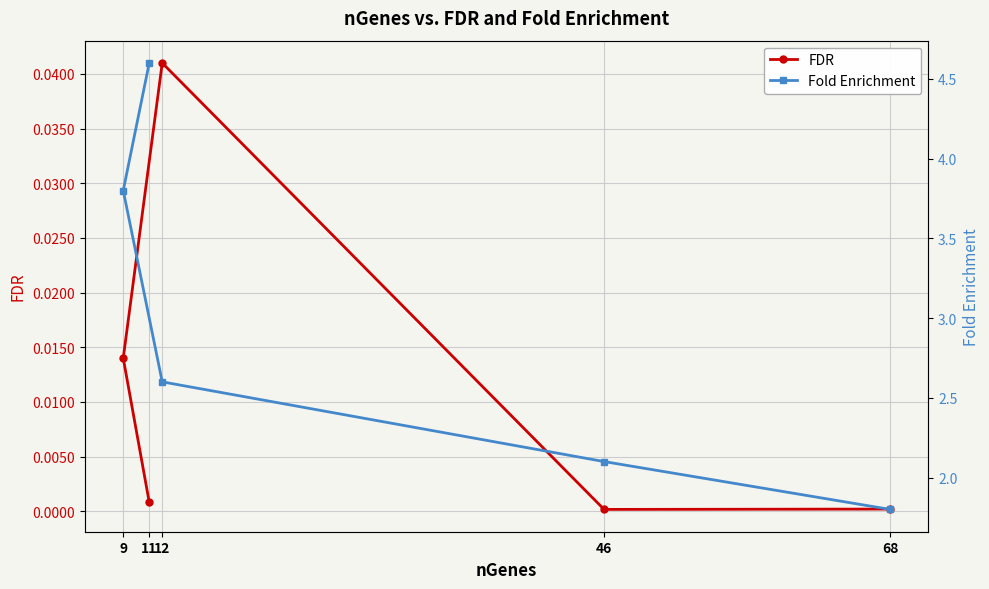

The Fold Enrichment series shows 3.8 at 9. True or false?

True